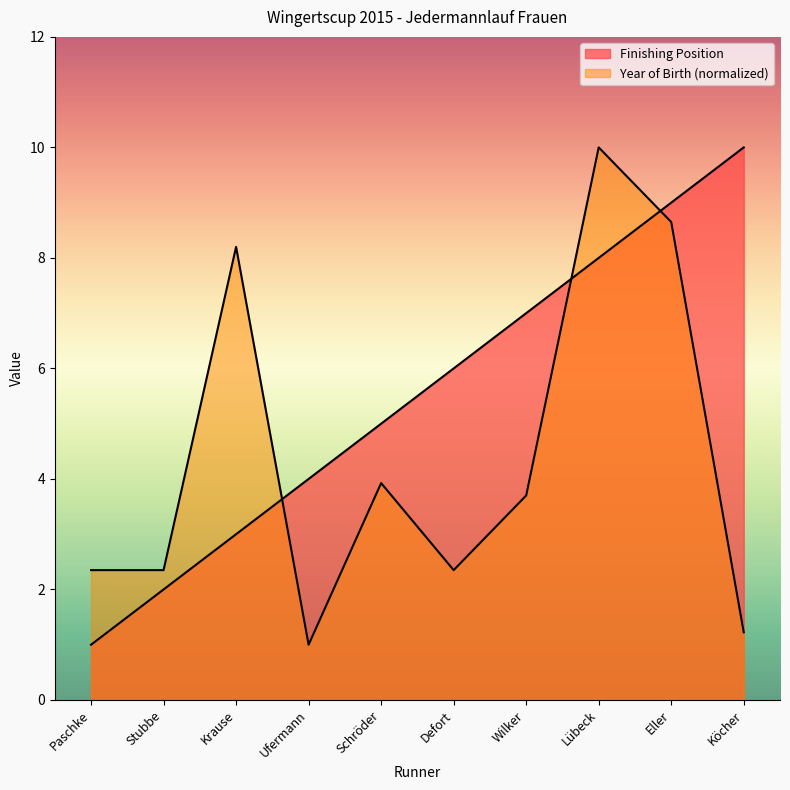

What is the approximate value of Year of Birth at Stubbe?

2.3